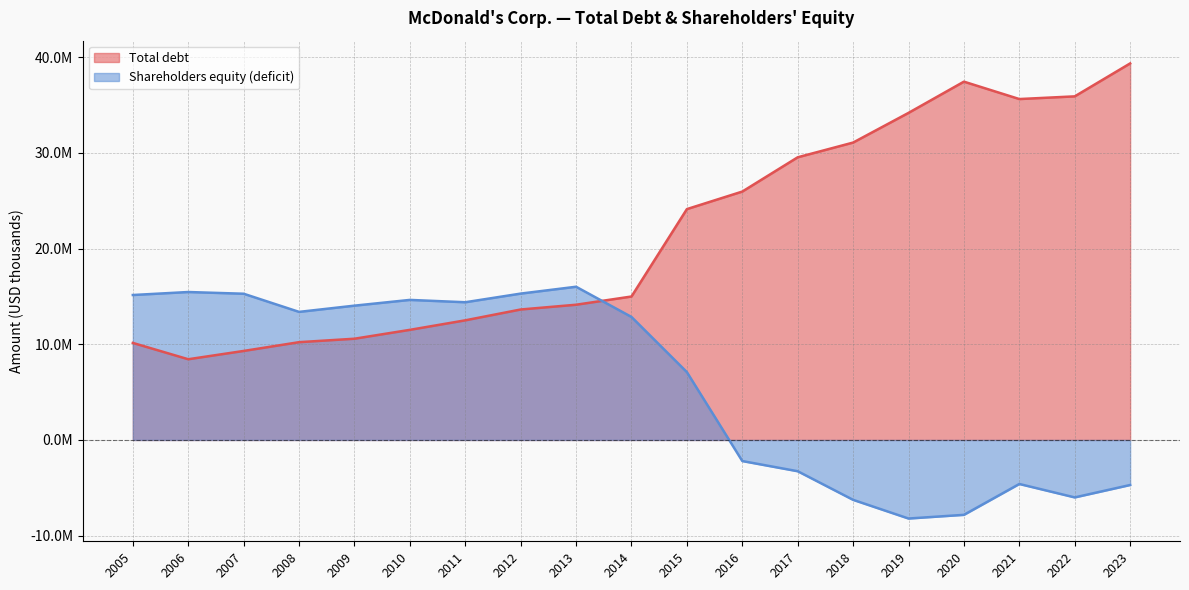

Between which two adjacent categories do Total debt and Shareholders equity (deficit) first intersect?

2013 and 2014